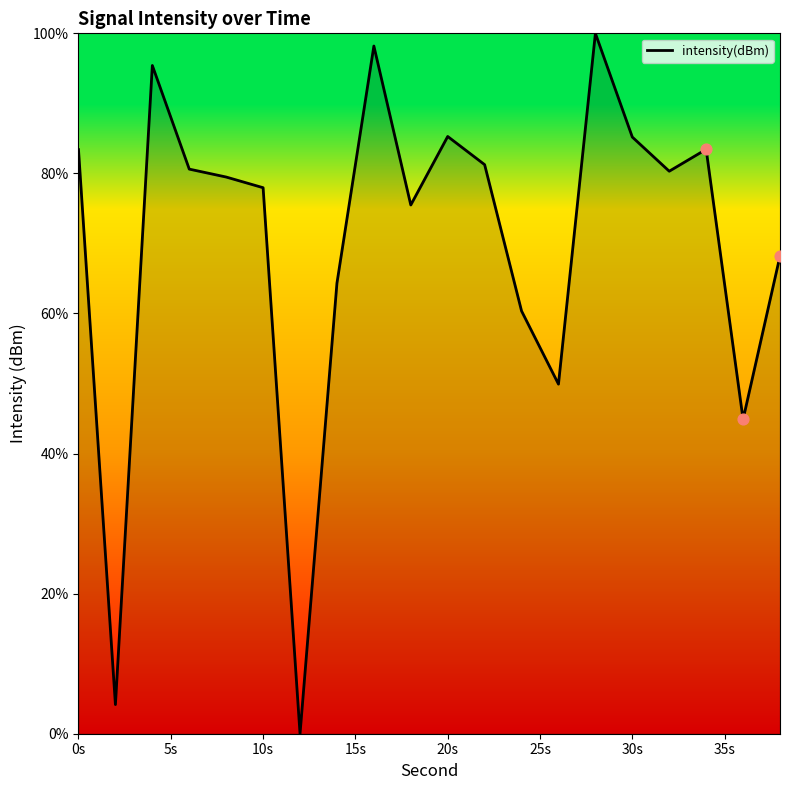

What is the difference between the maximum and minimum values?

100.0